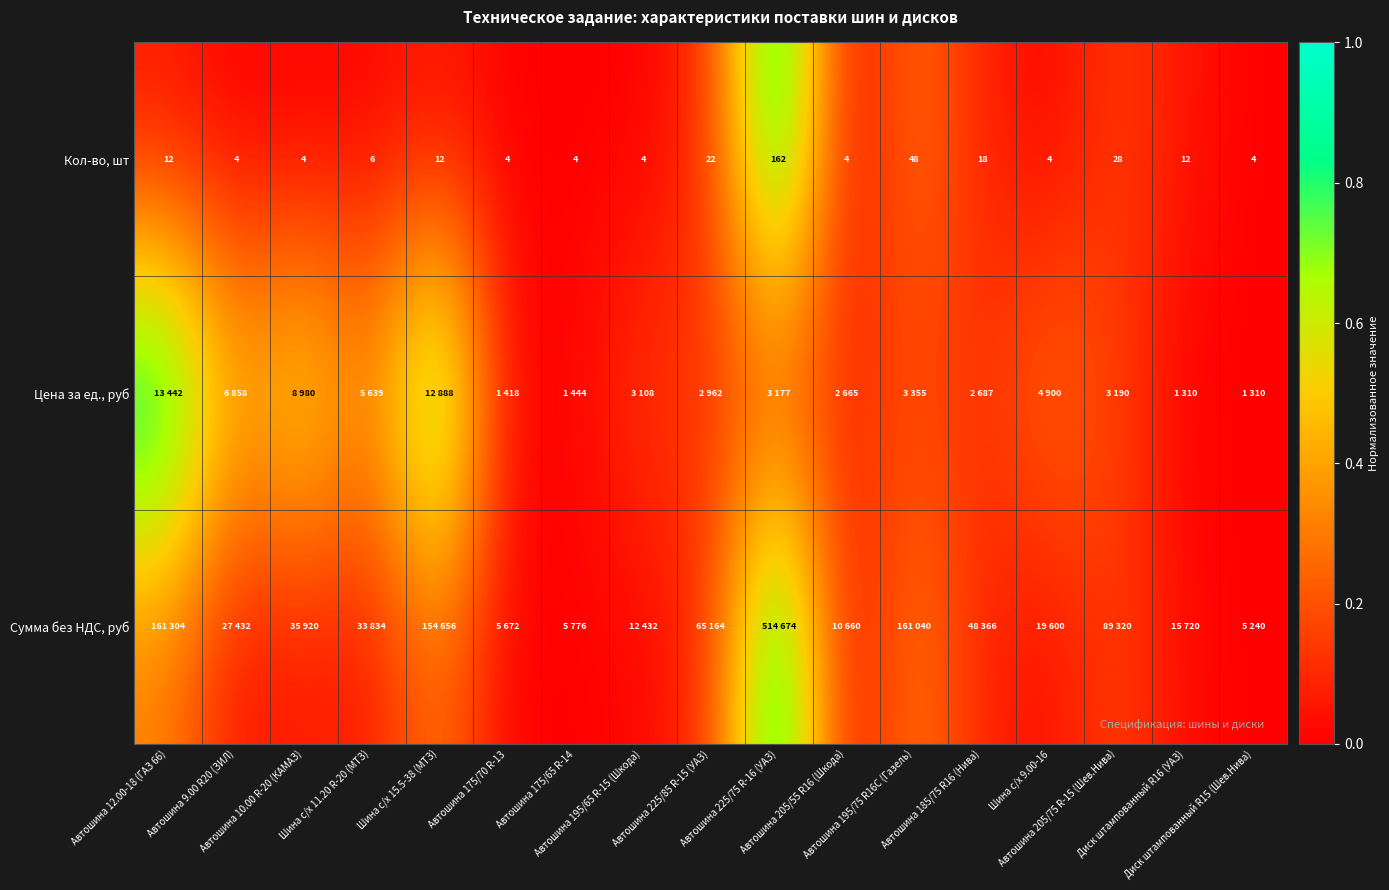

Where is Сумма без НДС, руб nearest to the value 0?

Диск штампованный R15 (Шев.Нива)